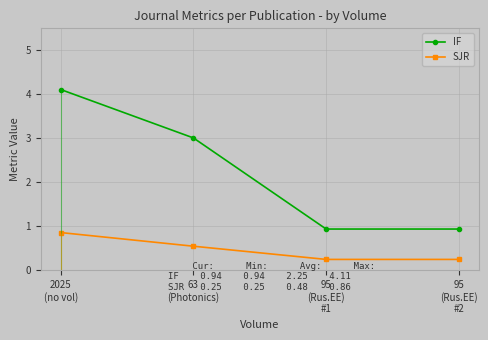

Read the SJR value at 95
(Rus.EE)
#1.

0.2